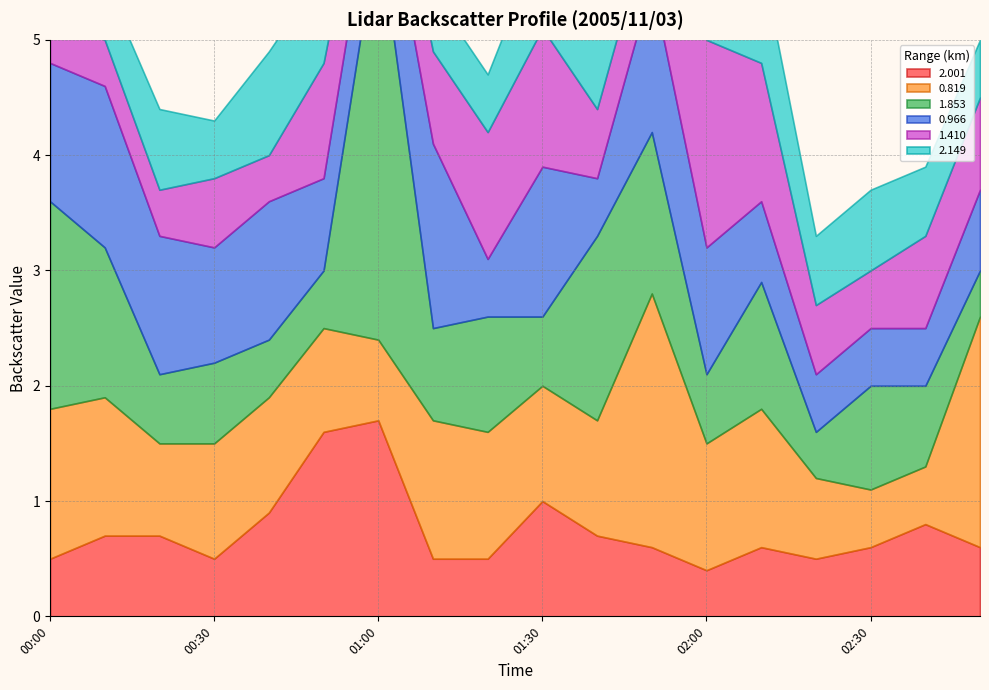

Reading left to right, what are all the values shown in this chart?

2.001: 0.5	0.7	0.7	0.5	0.9	1.6	1.7	0.5	0.5	1.0	0.7	0.6	0.4	0.6	0.5	0.6	0.8	0.6
0.819: 1.3	1.2	0.8	1.0	1.0	0.9	0.7	1.2	1.1	1.0	1.0	2.2	1.1	1.2	0.7	0.5	0.5	2.0
1.853: 1.8	1.3	0.6	0.7	0.5	0.5	3.6	0.8	1.0	0.6	1.6	1.4	0.6	1.1	0.4	0.9	0.7	0.4
0.966: 1.2	1.4	1.2	1.0	1.2	0.8	0.7	1.6	0.5	1.3	0.5	1.3	1.1	0.7	0.5	0.5	0.5	0.7
1.410: 0.4	0.4	0.4	0.6	0.4	1.0	0.5	0.8	1.1	1.2	0.6	0.6	1.8	1.2	0.6	0.5	0.8	0.8
2.149: 0.8	0.5	0.7	0.5	0.9	0.8	0.5	0.5	0.5	0.8	0.9	0.8	0.7	0.9	0.6	0.7	0.6	0.5